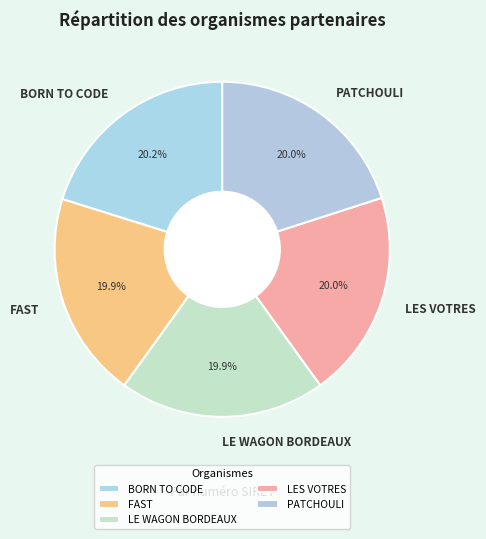

How much of the chart is everything except BORN TO CODE?

79.8%